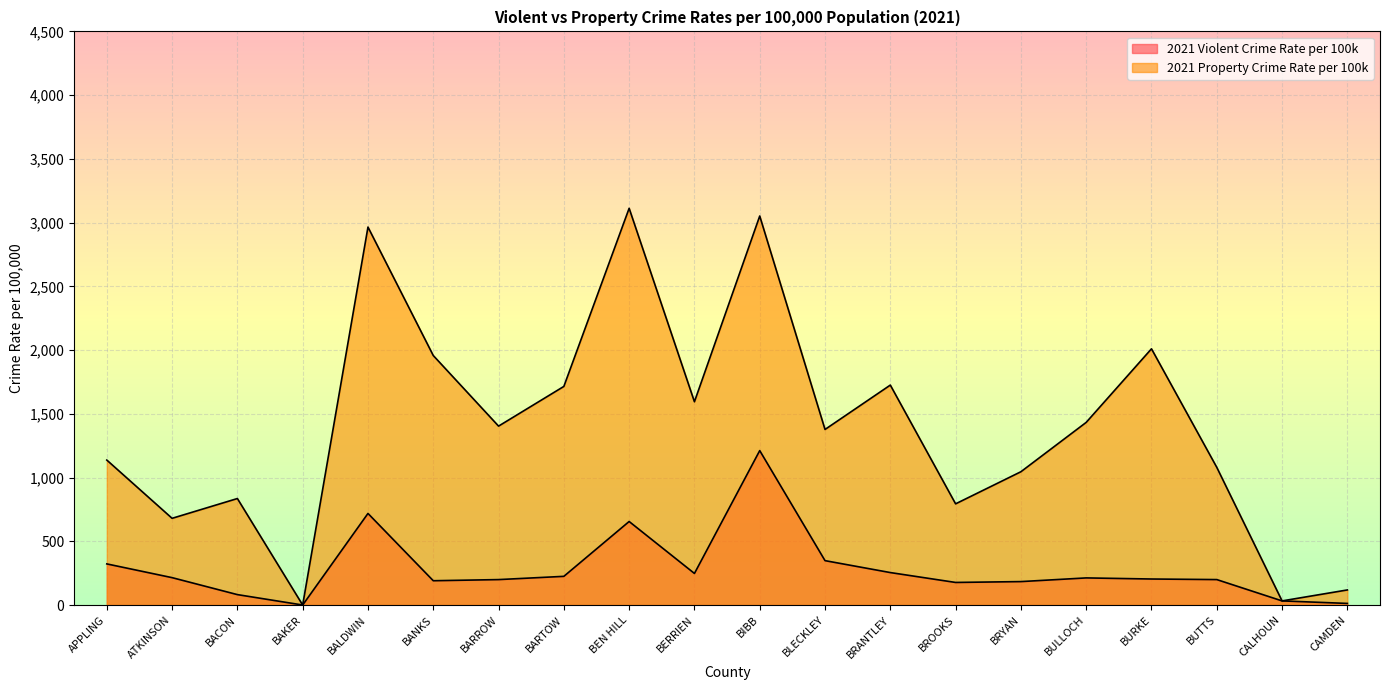

Reading left to right, list all the values displayed in this chart.

2021 Violent Crime Rate per 100k: 322.6	214.8	81.7	0.0	718.5	190.6	199.5	225.0	655.2	247.7	1211.4	348.2	254.7	177.1	183.8	212.7	204.1	199.6	32.4	12.6
2021 Property Crime Rate per 100k: 1137.2	680.2	835.4	0.0	2965.0	1957.3	1403.5	1715.0	3112.3	1594.7	3051.8	1377.3	1725.4	793.8	1045.6	1432.8	2009.9	1080.2	32.4	118.3